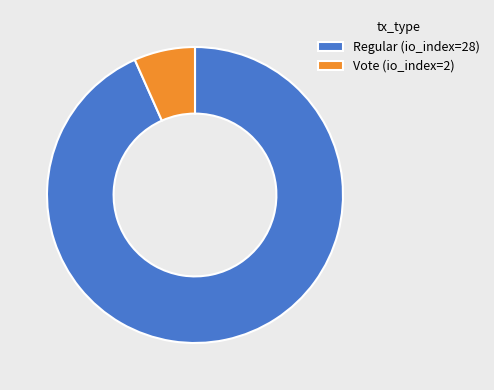

Is there a majority slice in this chart?

Yes